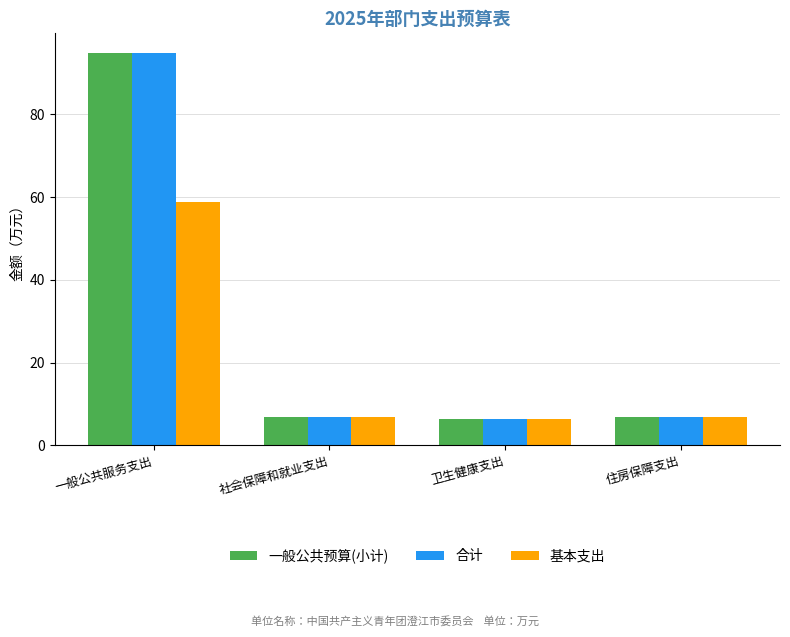

What is the difference between the second highest and second lowest values in the 一般公共预算(小计) series?

0.1